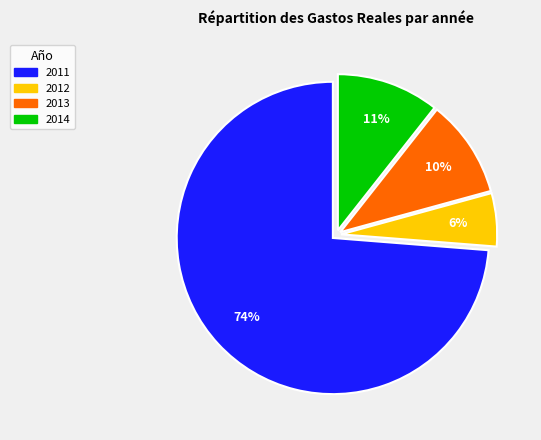

What is the smallest slice in the pie chart?

2012